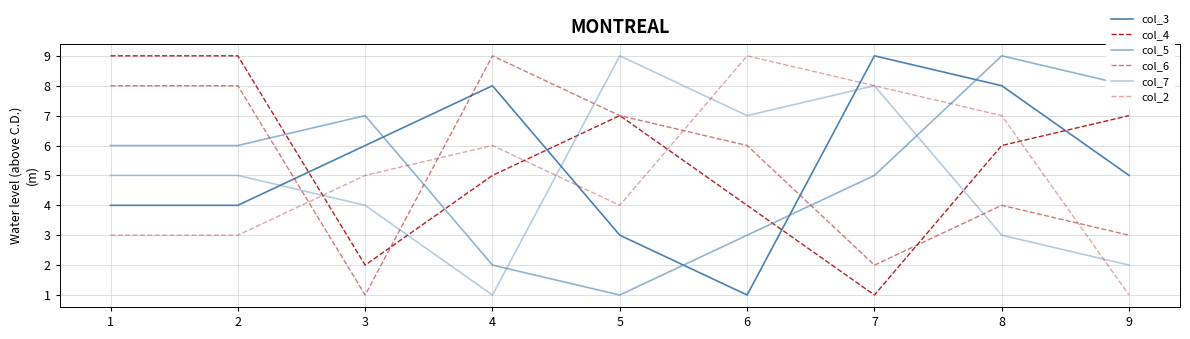

The value of col_2 at 6 is 5. True or false?

False